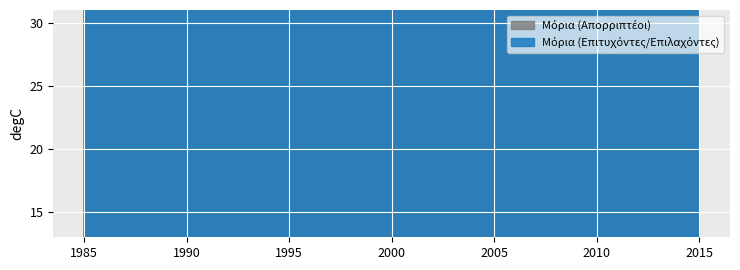

Which category has the lowest value in the Μόρια (Απορριπτέοι) series?

14